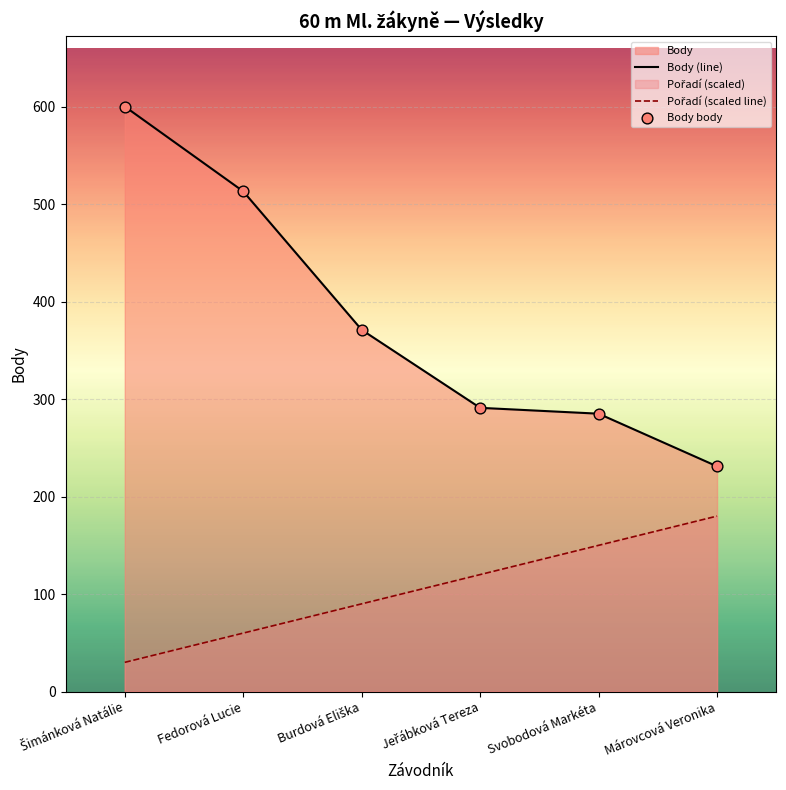

At which category is the sum across all series the highest?

Šimánková Natálie